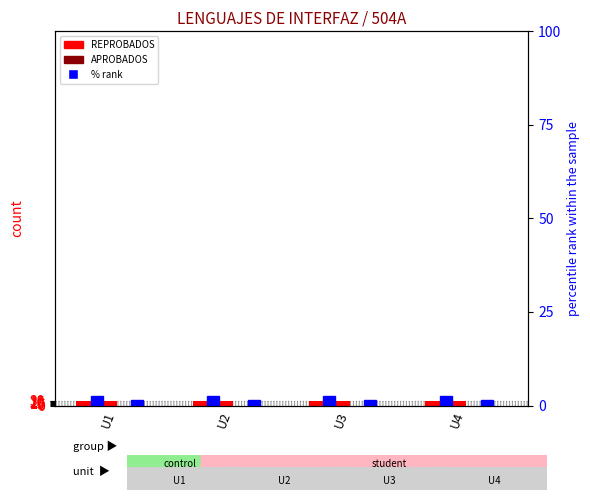

Which series has the largest total across all categories?

REPROBADOS